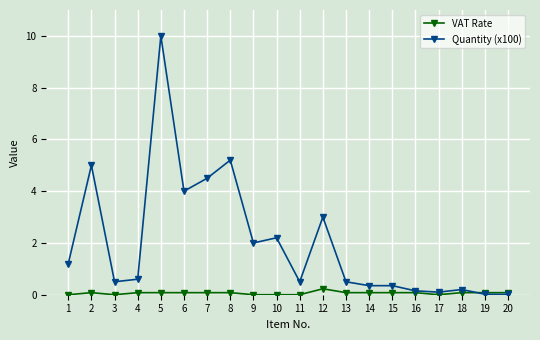

What is the average value of the Quantity (x100) series?

2.0